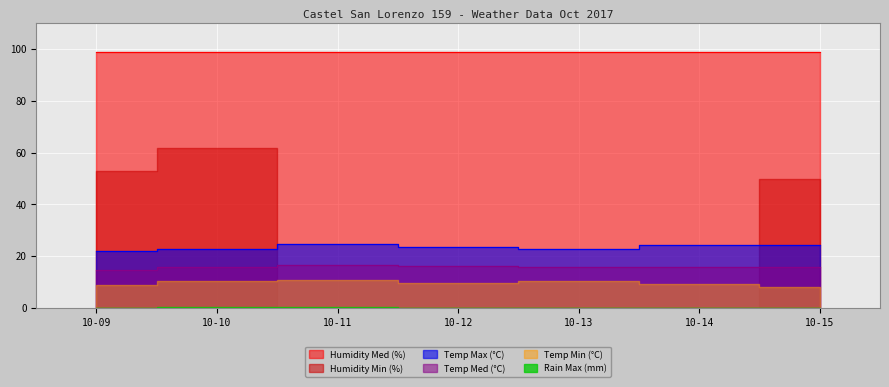

List the labels in order of Temp Max (°C) value, smallest first.

10-09, 10-10, 10-13, 10-12, 10-14, 10-15, 10-11